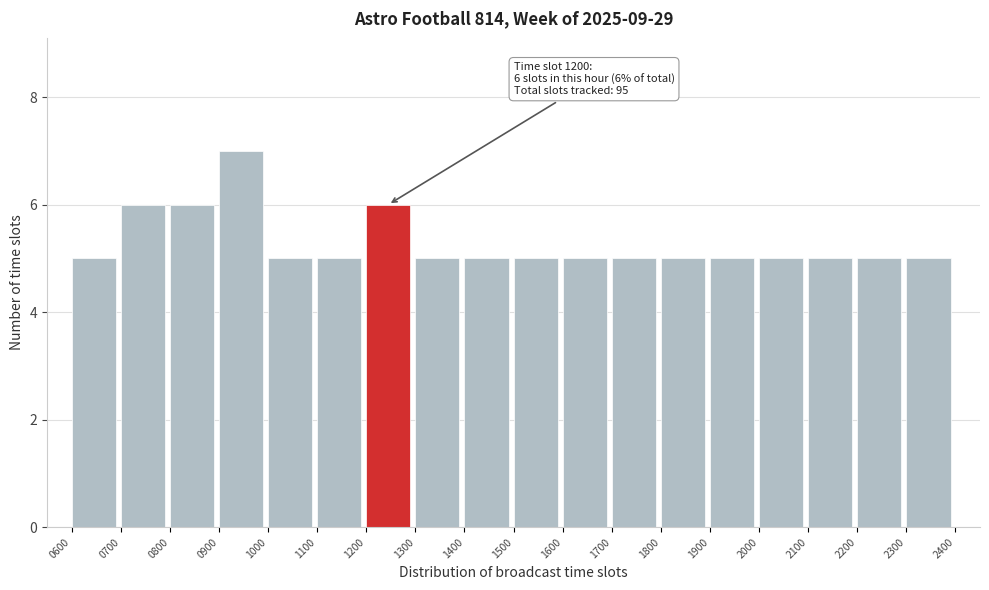

Over which range of the x-axis is the bar tallest?

0900 to 1000